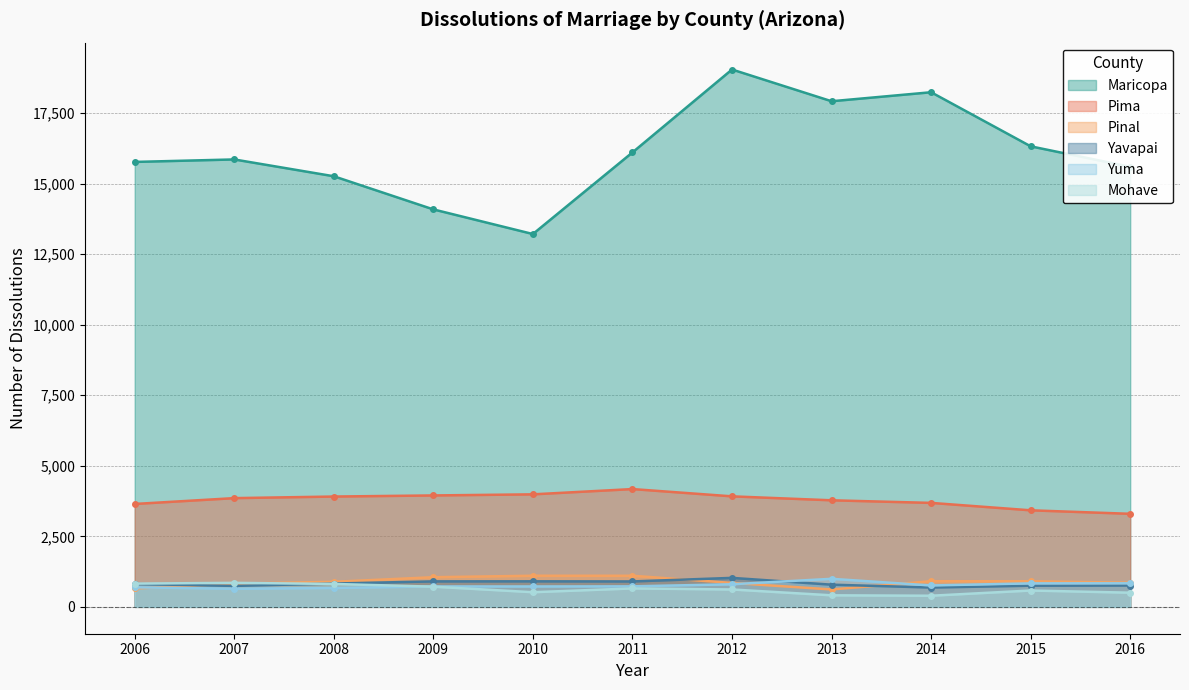

How many data points in Yavapai are above 810?

5